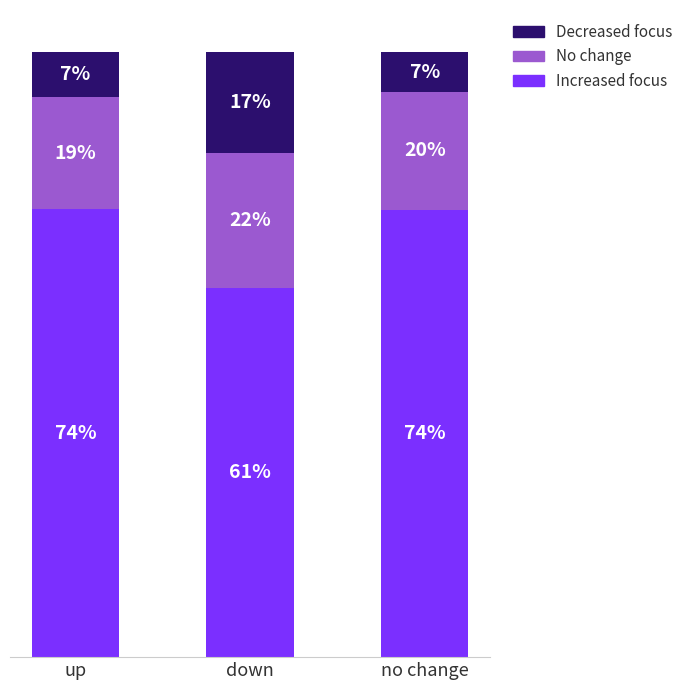

Are the bars grouped side by side (vs. stacked)?

No